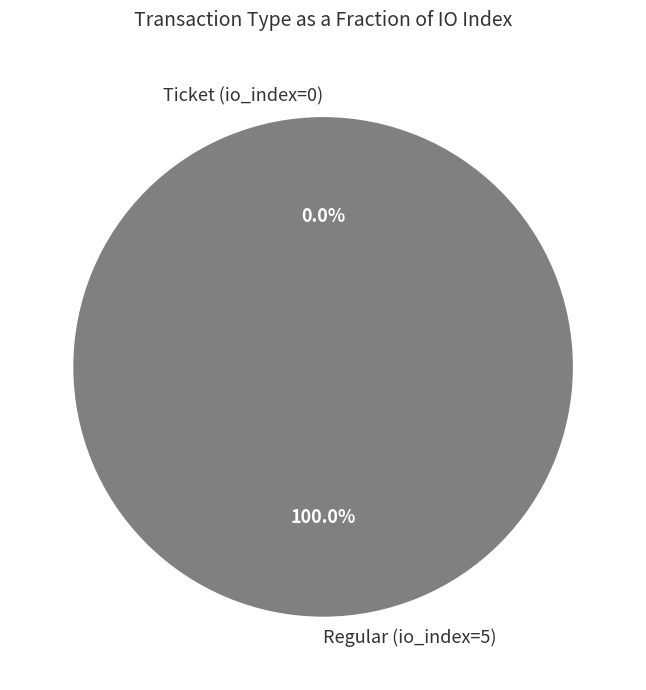

How many slices are in this pie chart?

2